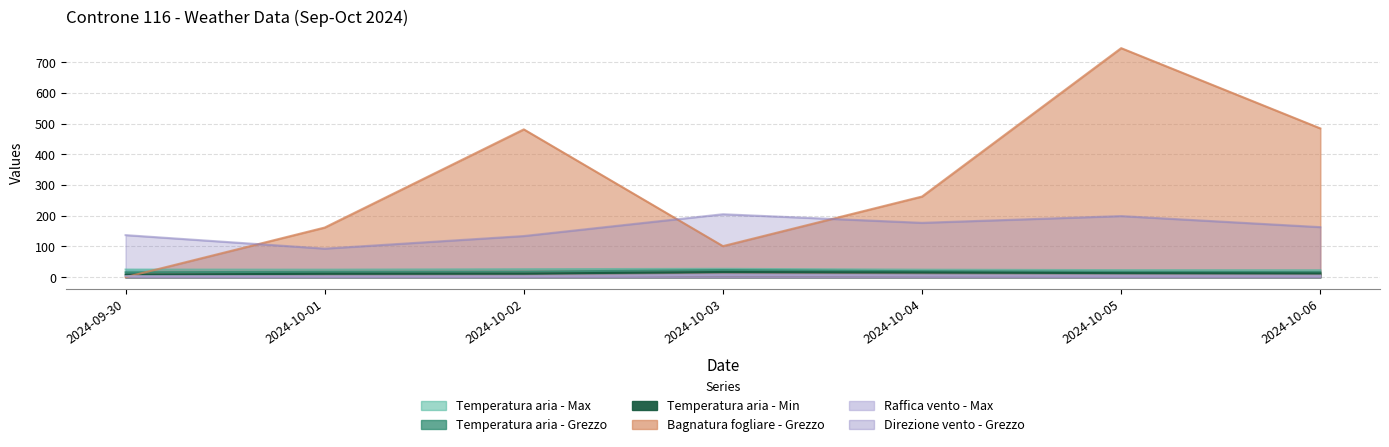

Which series has the largest range (max minus min)?

Bagnatura fogliare - Grezzo